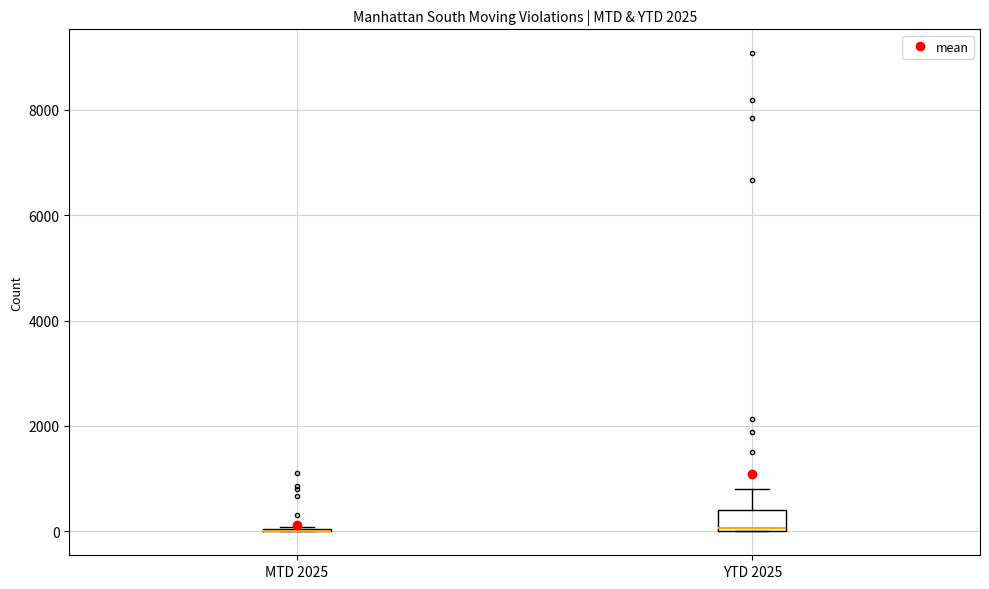

Reading left to right, read every box against the y-axis: the position of its median line, the range the box covers, and the ends of its whiskers. The values are not printed on the chart, so give them approximately, as read against the axis.

MTD 2025: box collapsed to a line at 0, whiskers 0 to 0
YTD 2025: median 0, box 0 to 400, whiskers 0 to 800